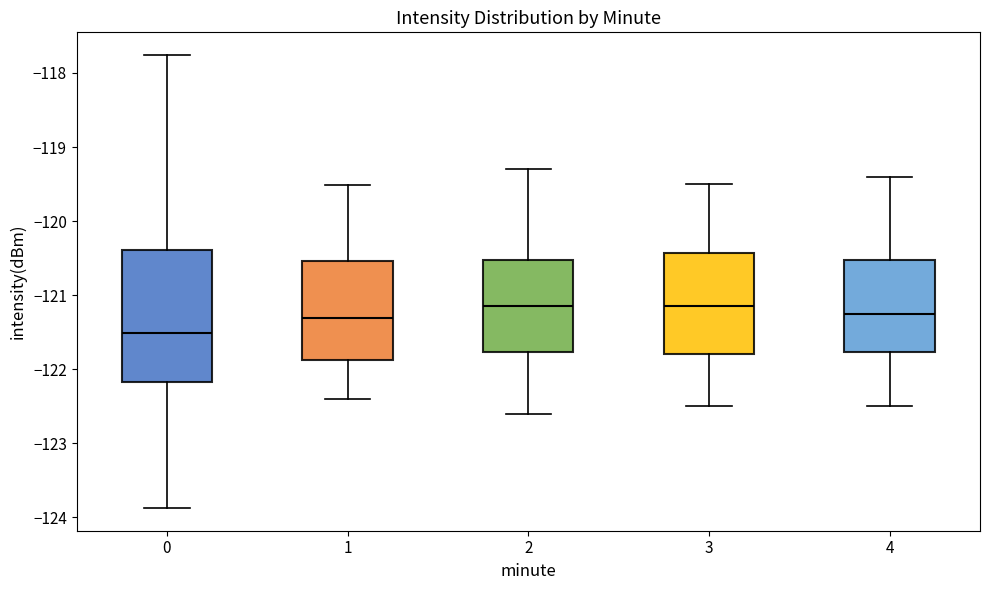

Where is the lower edge of the box at x = 2 on the y-axis? The values are not printed on the chart, so give them approximately, as read against the axis.

-121.8